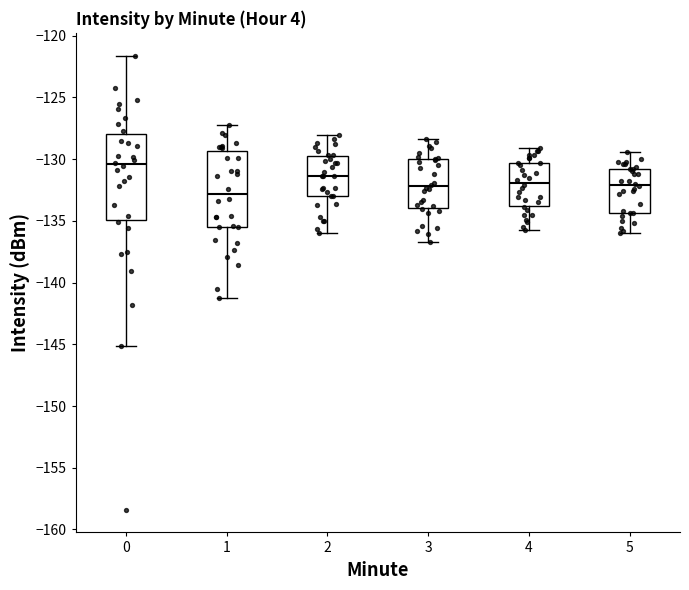

Which box's median line is the highest?

0